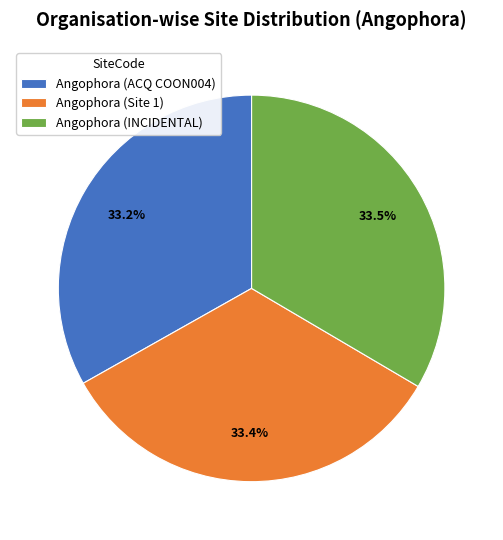

What is the ratio of the value at Angophora (ACQ COON004) to the value at Angophora (Site 1)?

1.0